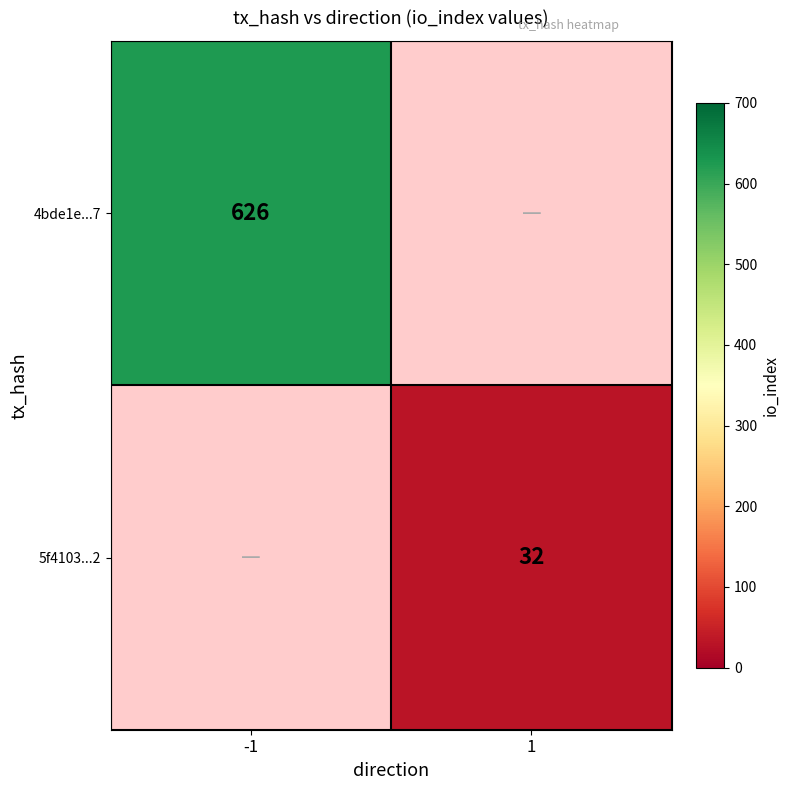

Is the value of 4bde1e...7 at -1 greater than the value of 5f4103...2 at 1?

Yes